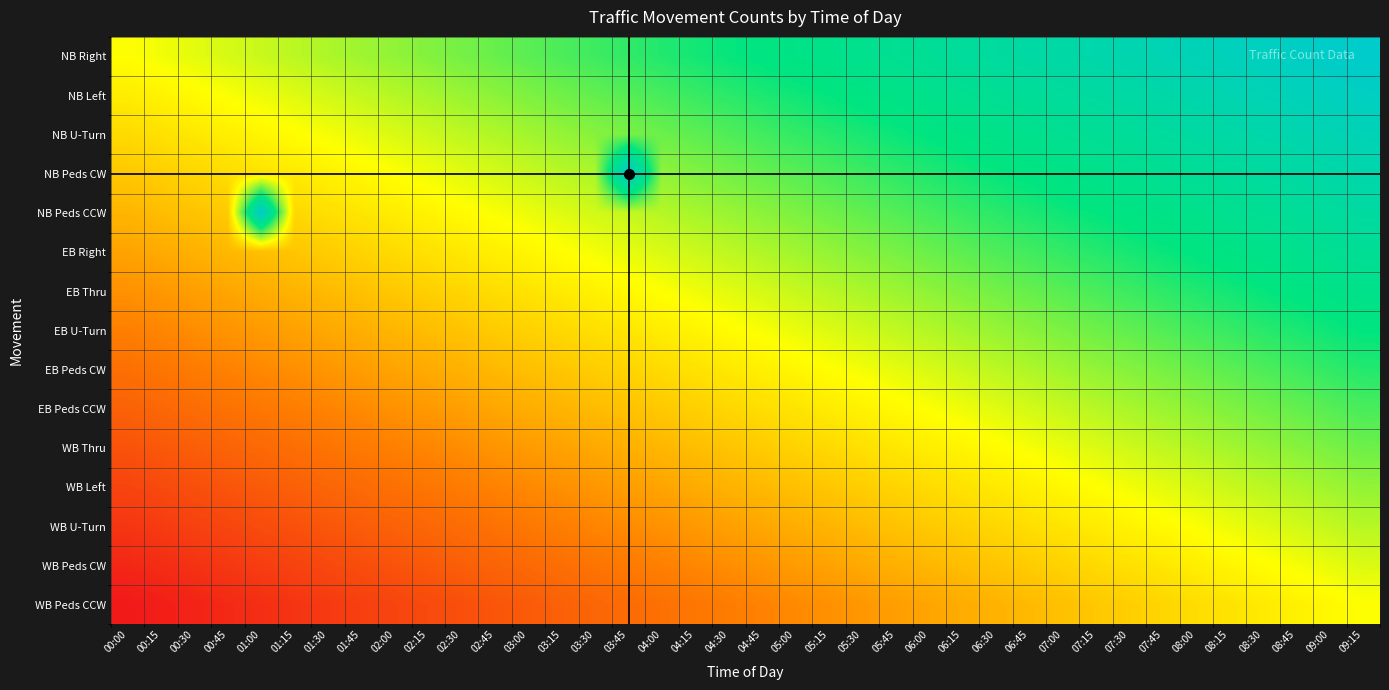

At how many categories does at least one series exceed 0?

38